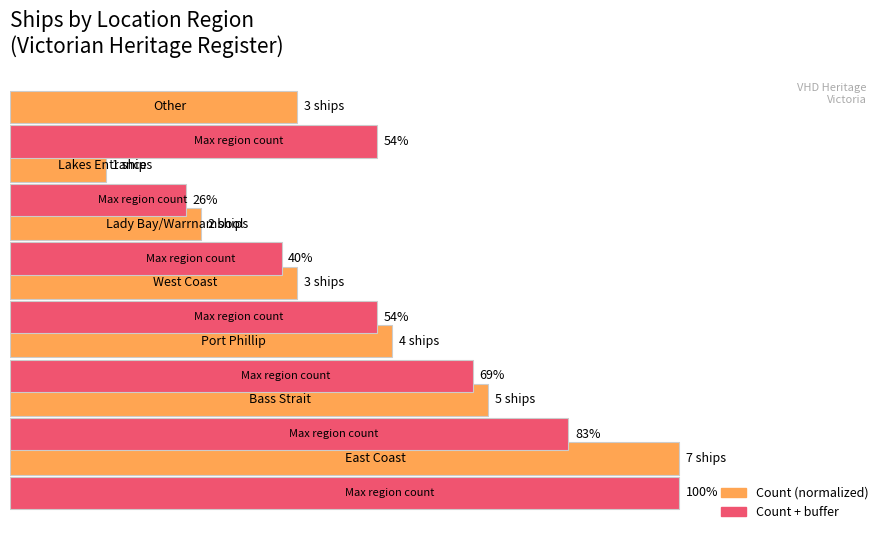

How many groups of bars are there?

7